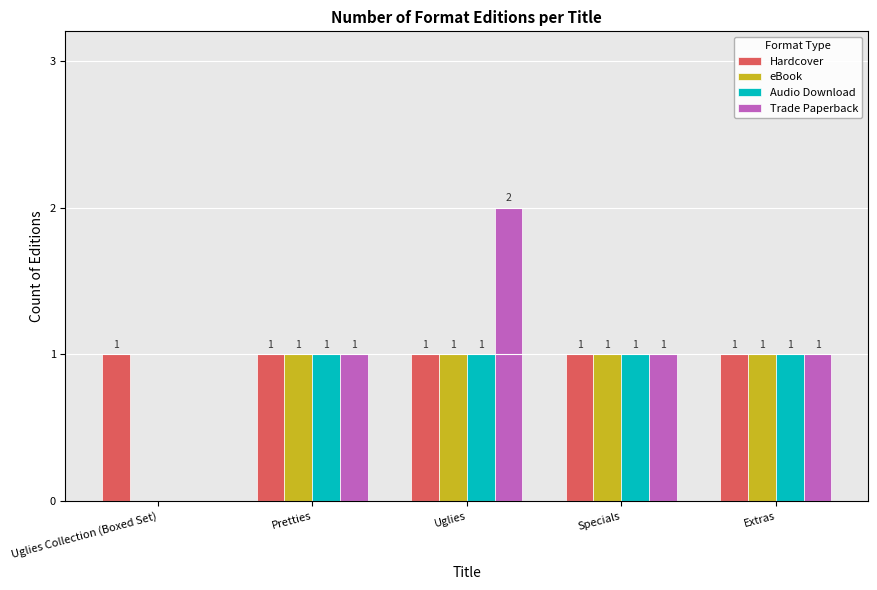

How many groups of bars are there?

5